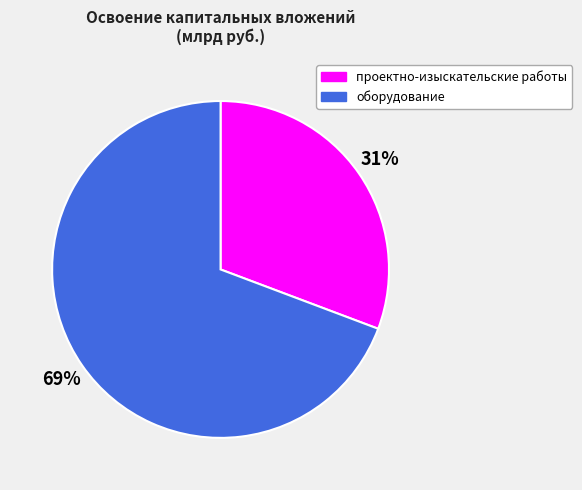

To the nearest percent, what percentage of the pie is оборудование?

69%